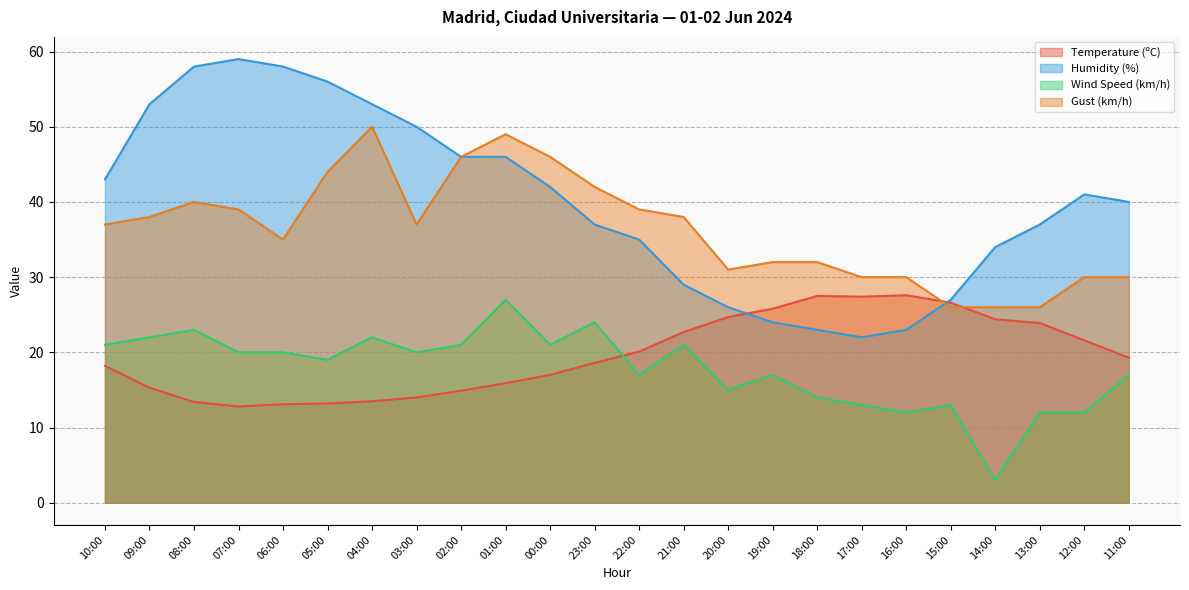

How many lines are shown in the chart?

4